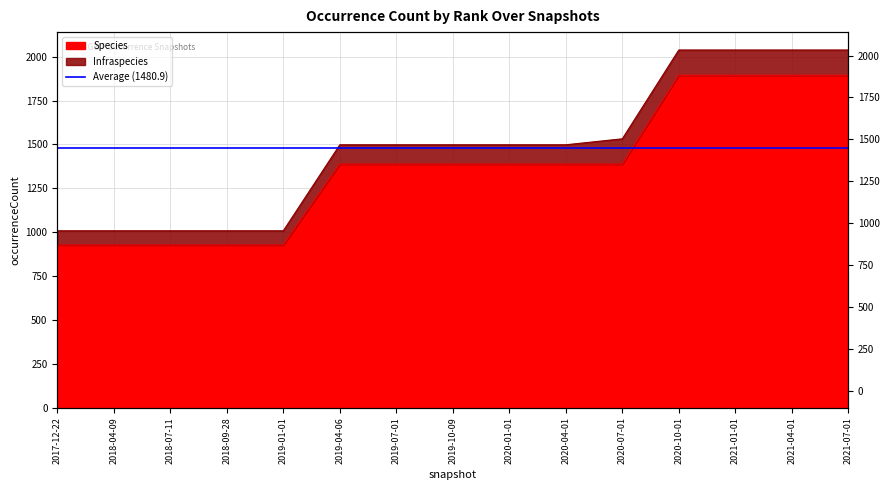

Approximately how many times larger is the value at 2021-07-01 compared to 2017-12-22?

2.0